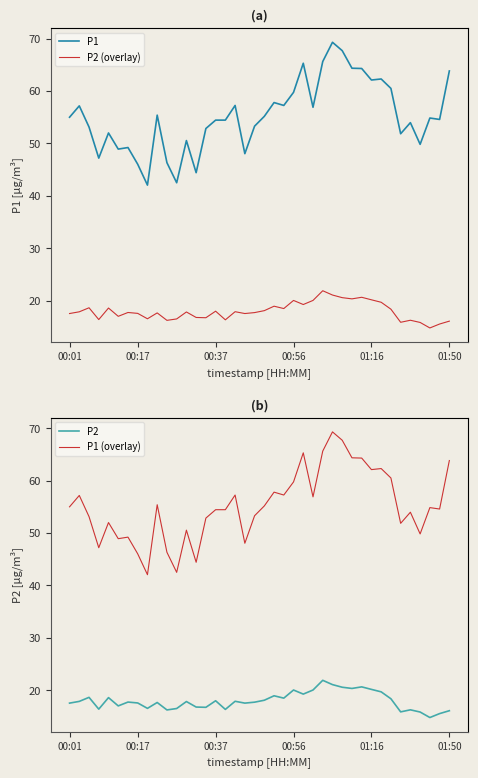

True or false: P1 and P2 (overlay) intersect in this chart.

False